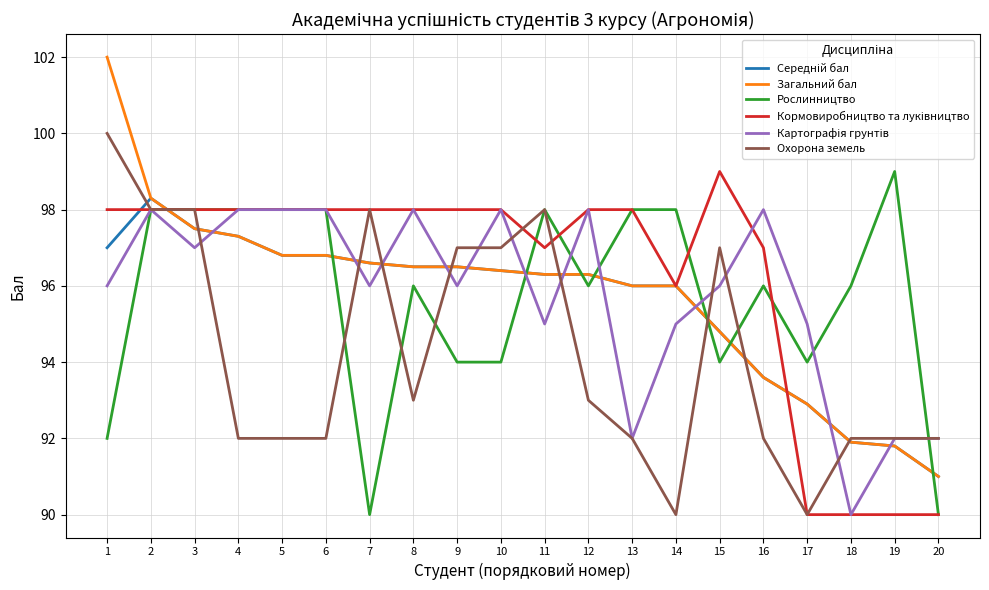

What is the sum of all Рослинництво values?

1915.0